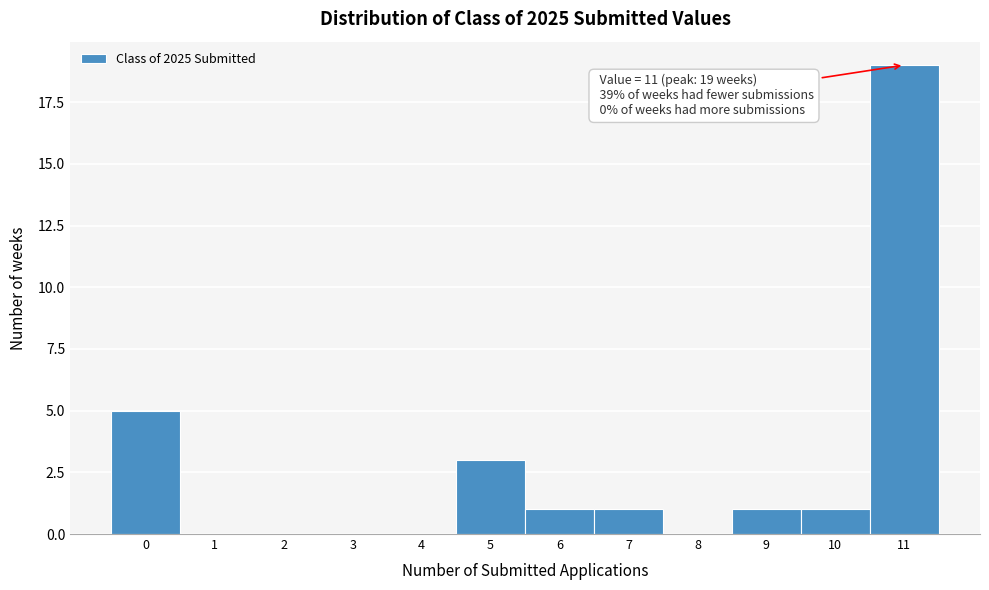

Which range on the x-axis has the tallest bar?

10.5 to 11.5